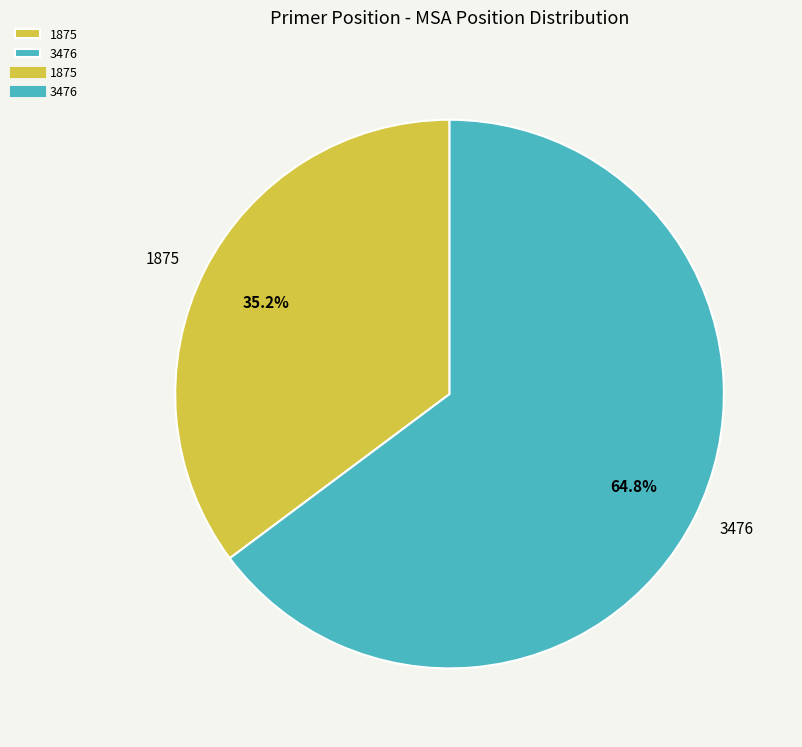

Approximately how many times larger is the value at 3476 compared to 1875?

1.8